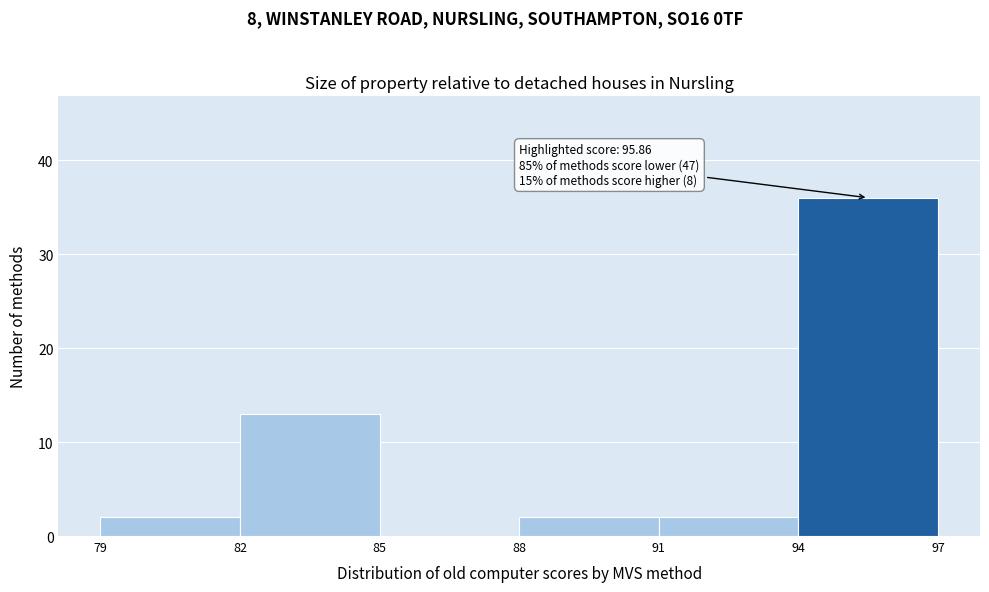

Over which range of the x-axis is the bar tallest?

94 to 97